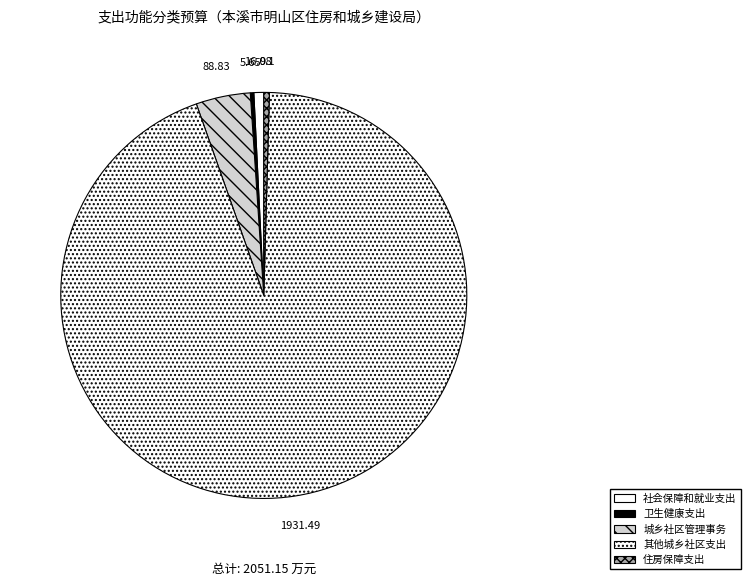

Which has a higher value, 社会保障和就业支出 or 卫生健康支出?

社会保障和就业支出